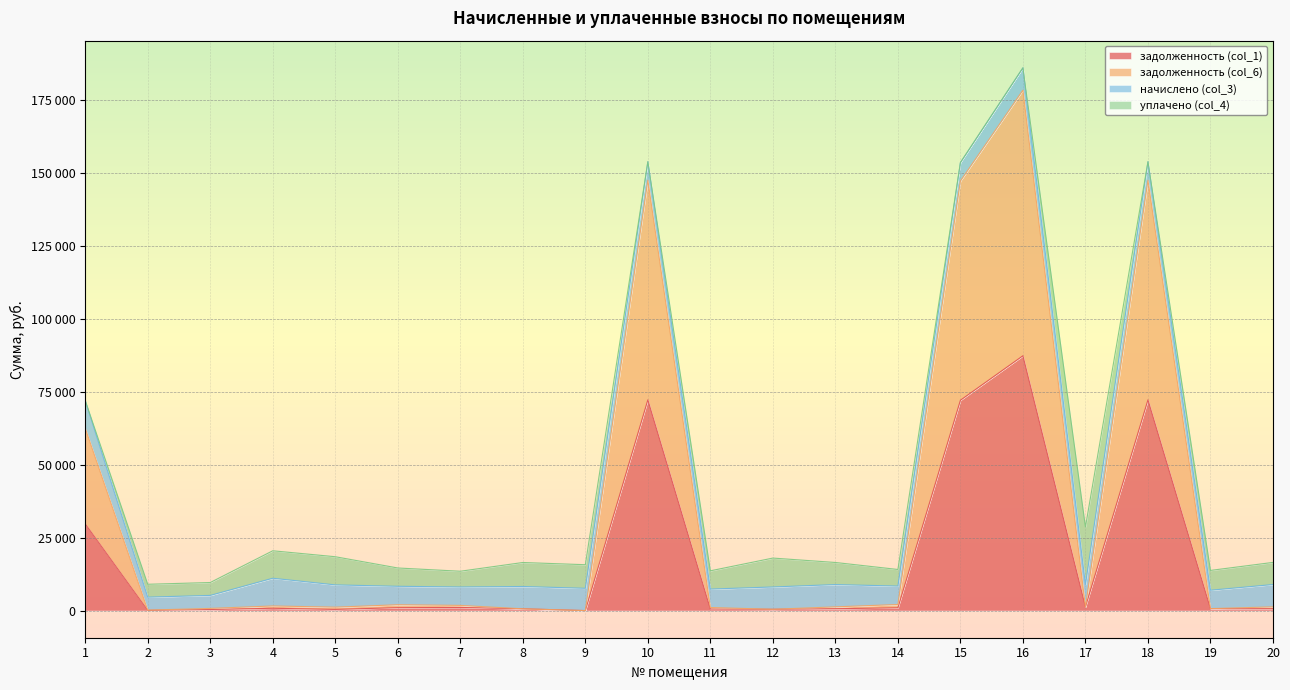

Between 7 and 10, which is larger?

10